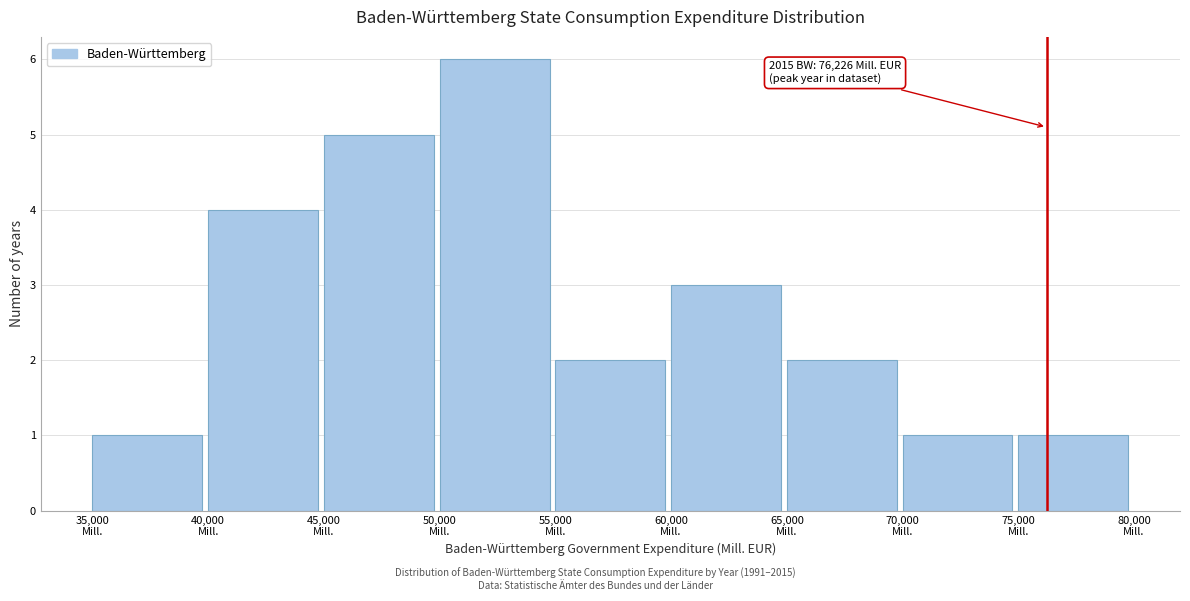

Over which range of the x-axis is the bar tallest?

50000 to 55000